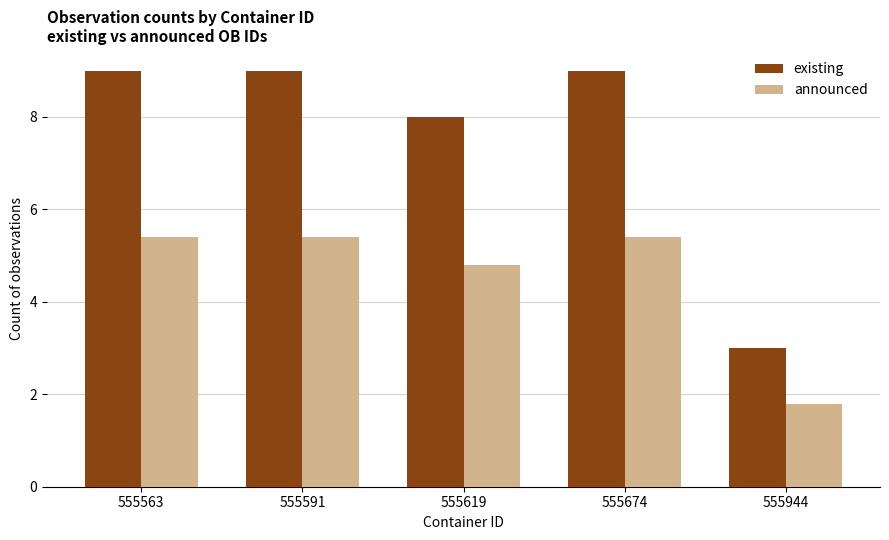

Is the value of existing at 555591 greater than the value of announced at 555674?

Yes